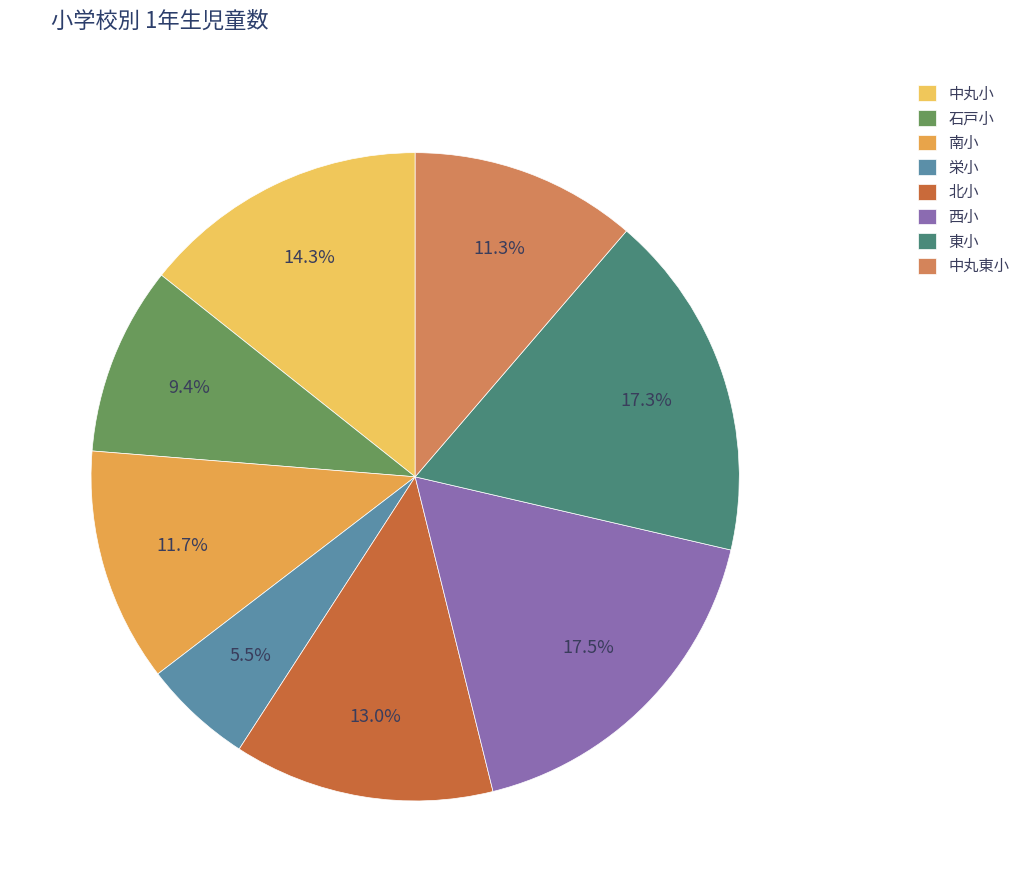

Is there any slice that represents more than half of the pie?

No